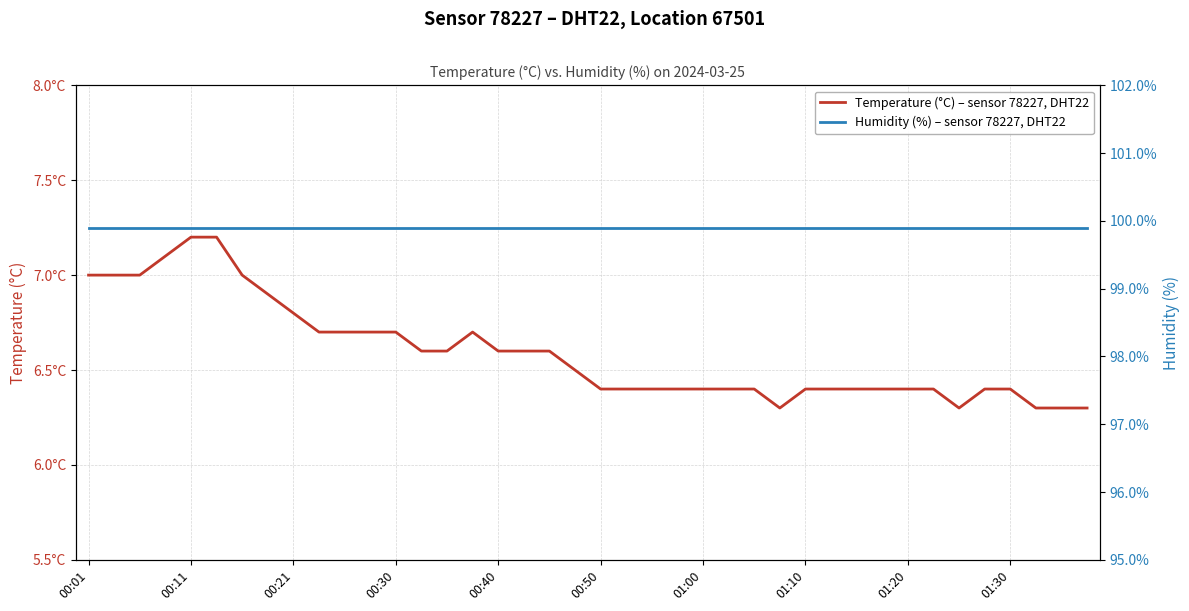

What is the total value across all series at 01:00?

106.3